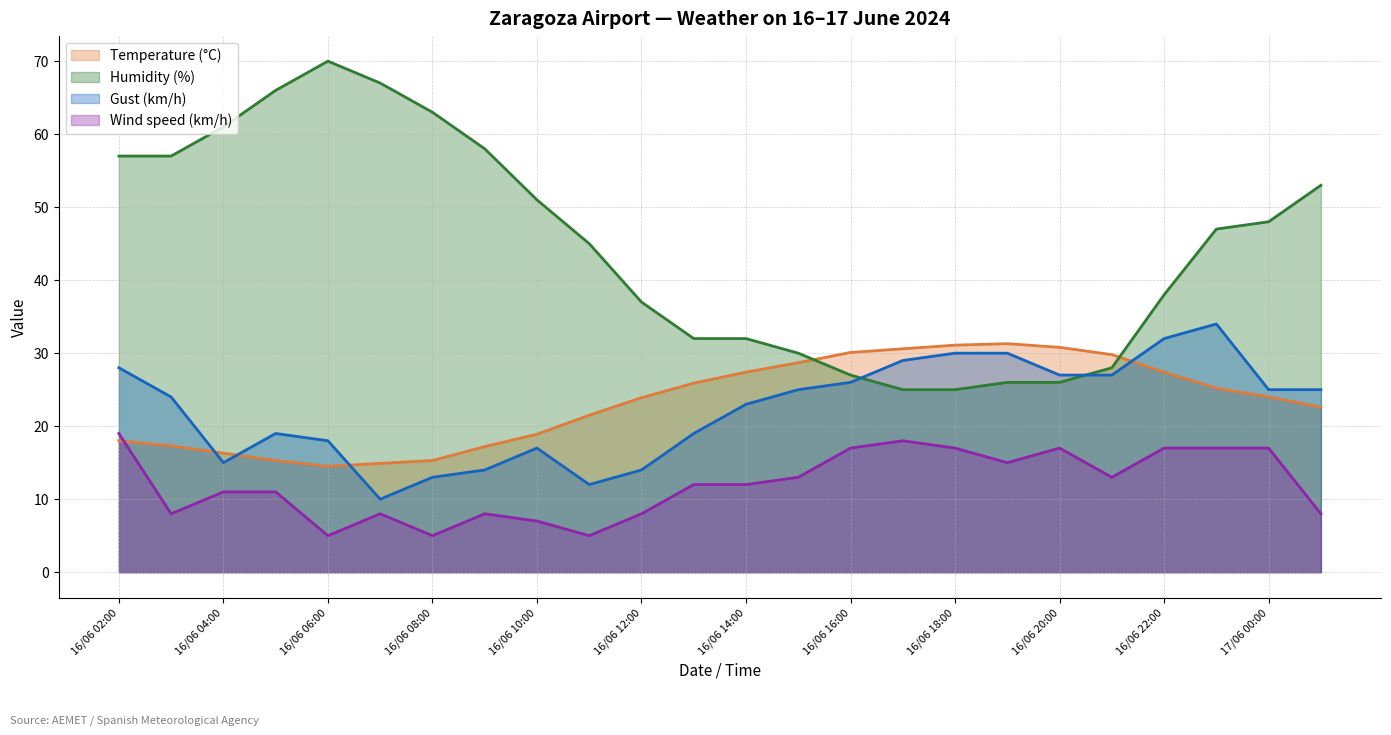

True or false: Gust (km/h) and Wind speed (km/h) intersect in this chart.

False